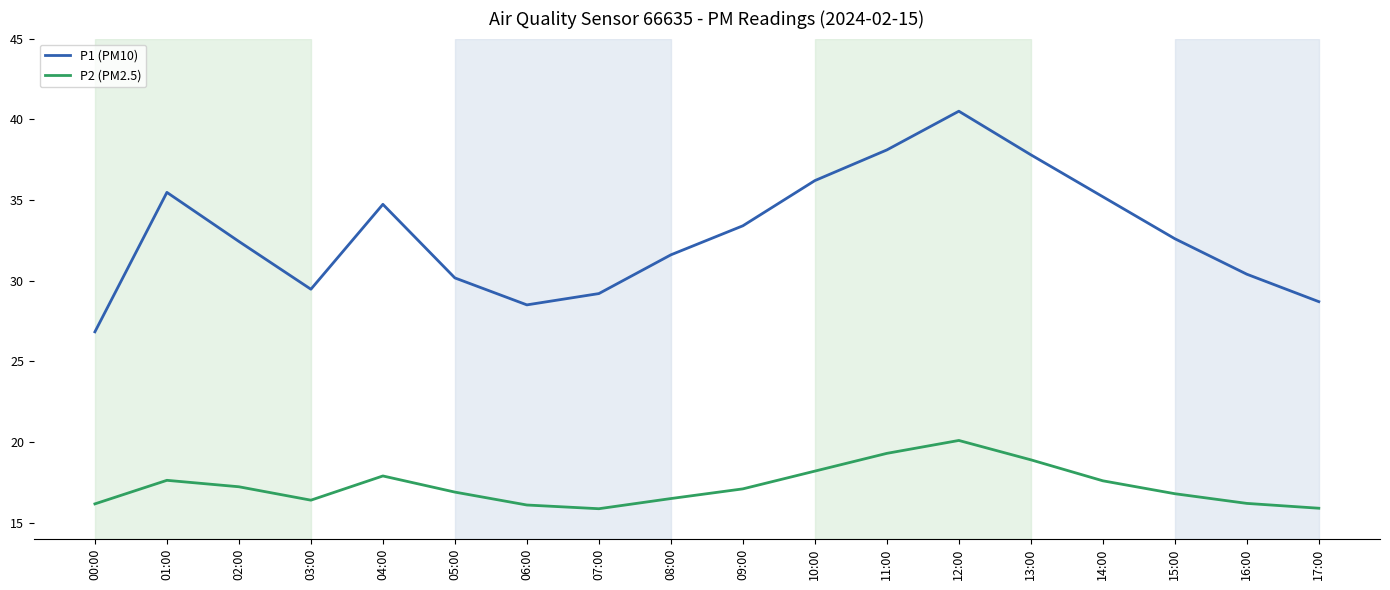

How many interior local peaks does the P1 (PM10) series have?

3